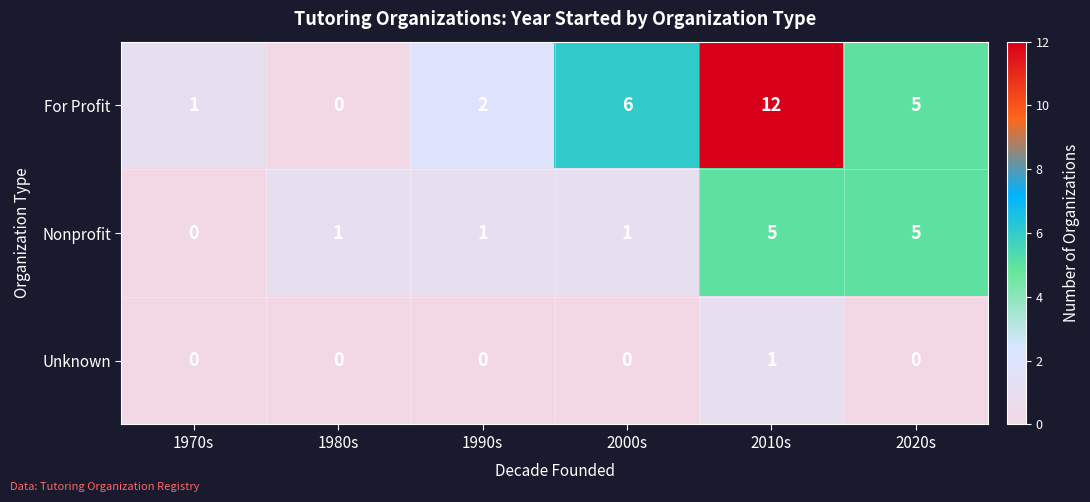

What is the spread (max minus min) of values at 2000s?

6